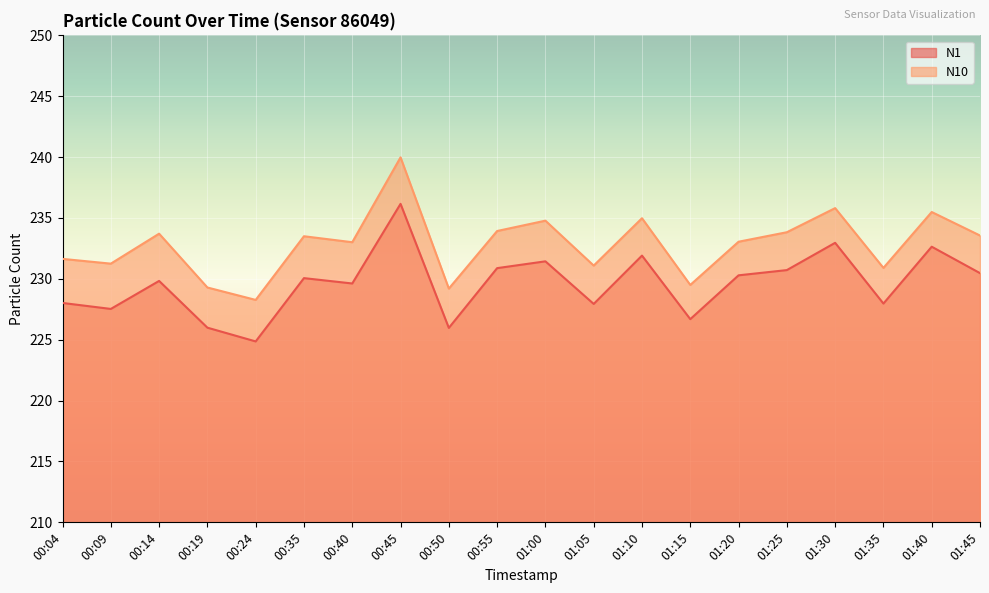

At which label is N1 closest to 230?

00:35